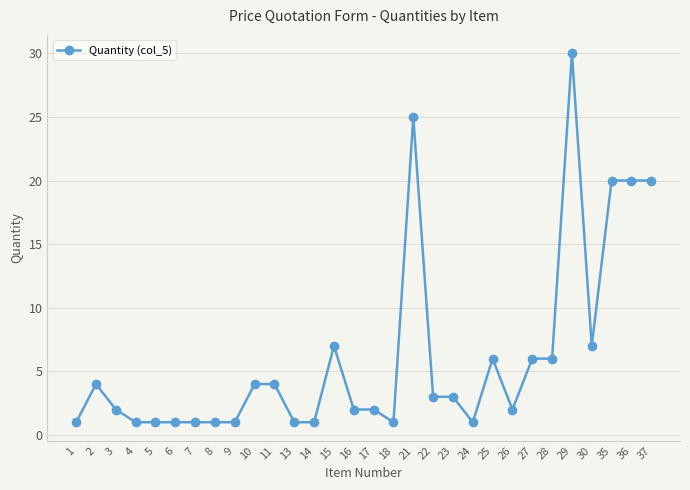

Reading left to right, what are all the values shown in this chart?

1=1	2=4	3=2	4=1	5=1	6=1	7=1	8=1	9=1	10=4	11=4	13=1	14=1	15=7	16=2	17=2	18=1	21=25	22=3	23=3	24=1	25=6	26=2	27=6	28=6	29=30	30=7	35=20	36=20	37=20